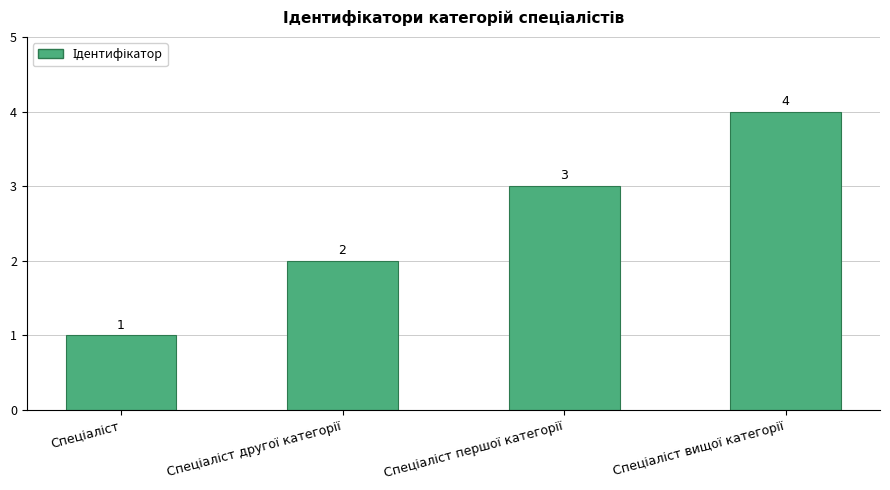

Count the values in the range 2 to 4.

3